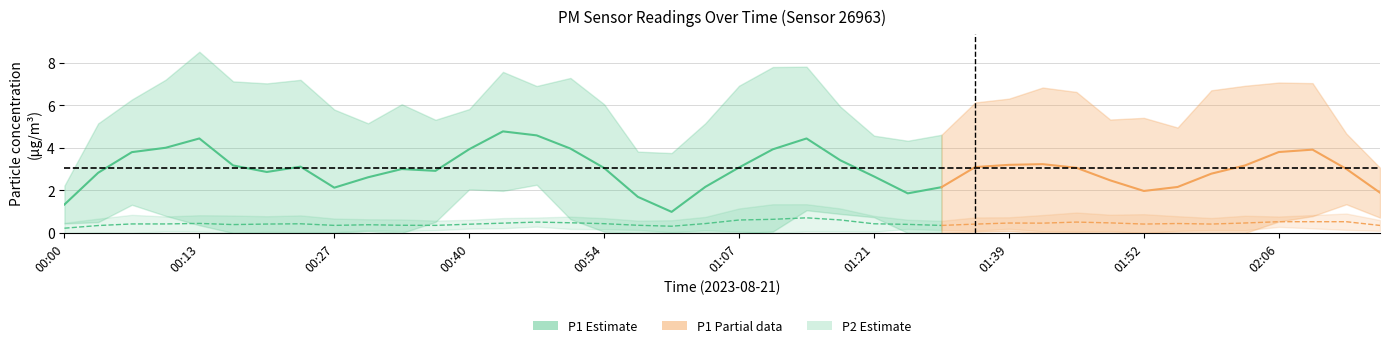

At how many categories does at least one series exceed 0?

40